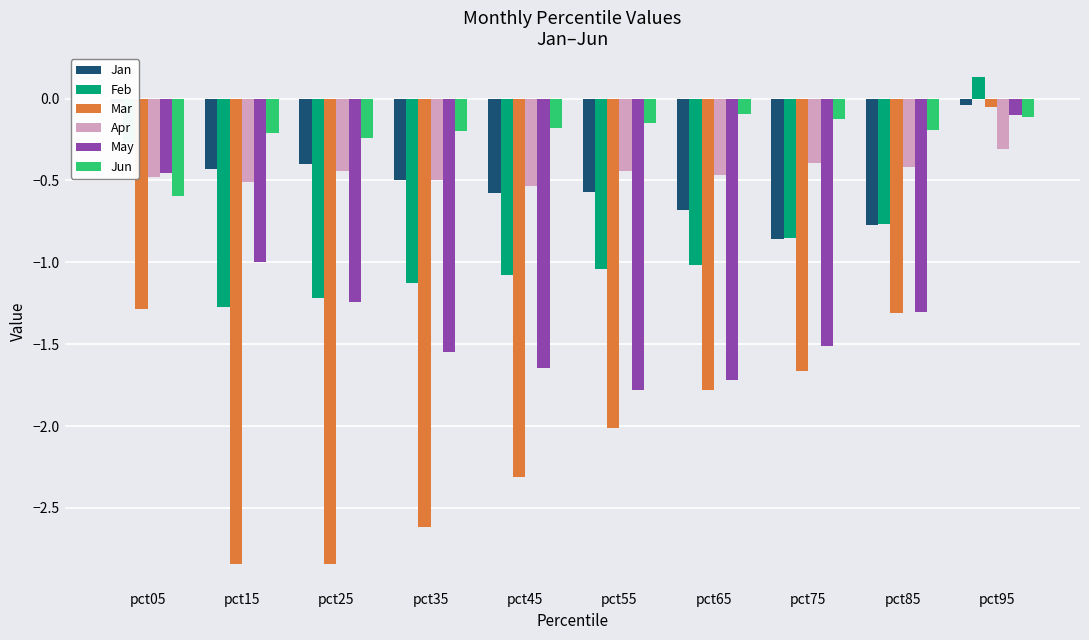

Count the number of data series in this chart.

6